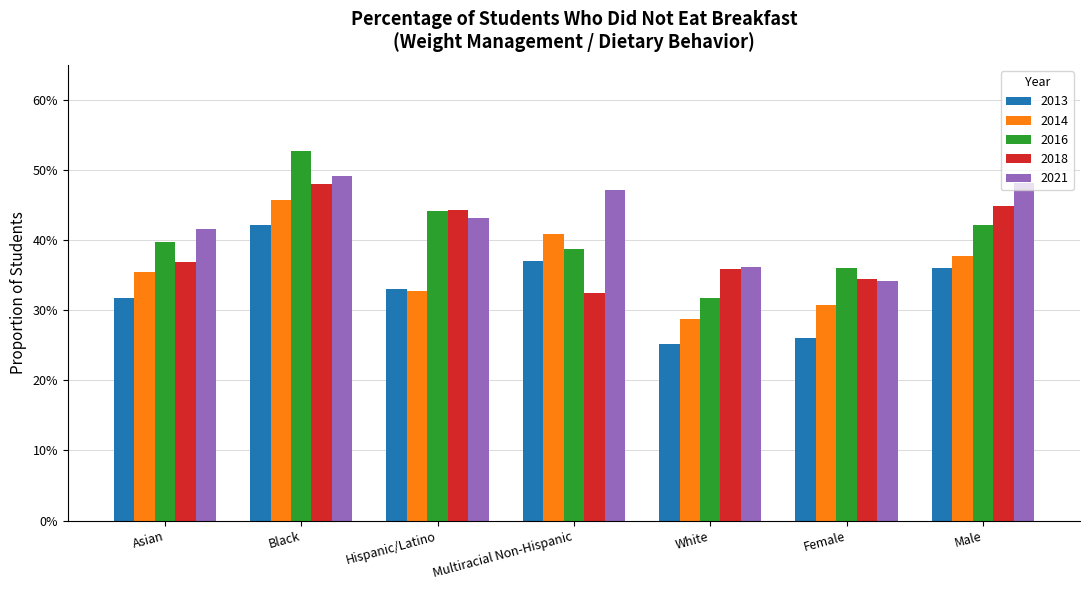

Are the bars grouped side by side (vs. stacked)?

Yes